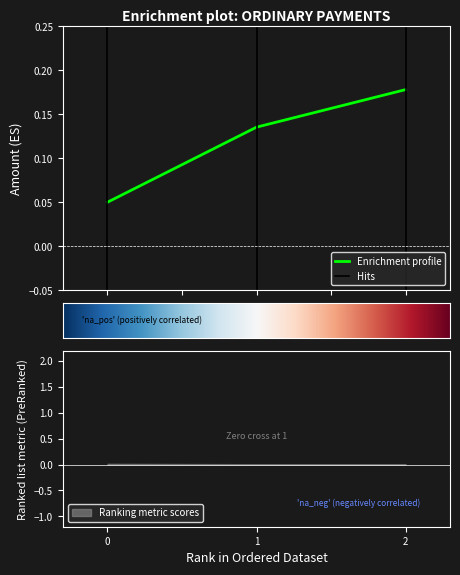

Count the Enrichment profile values in the range 0 to 1.

3